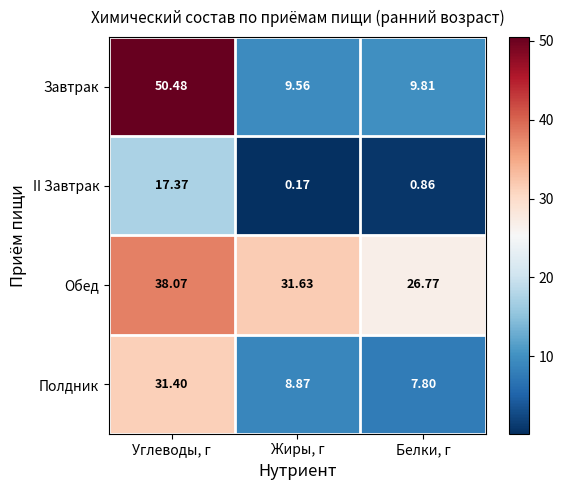

At which label does Обед reach its minimum?

Белки, г